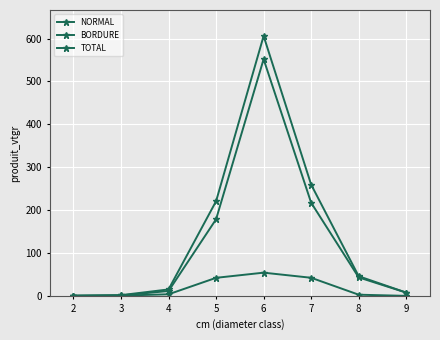

True or false: TOTAL and BORDURE intersect in this chart.

False